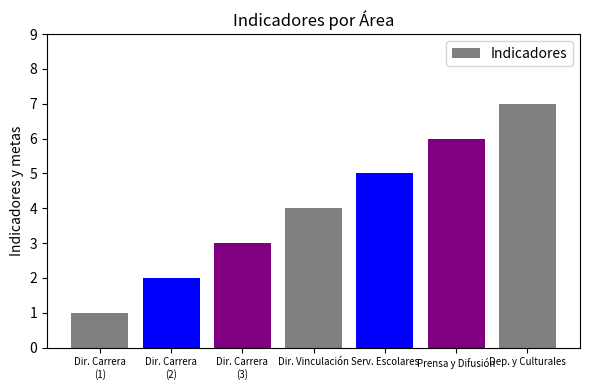

What is the average value?

4